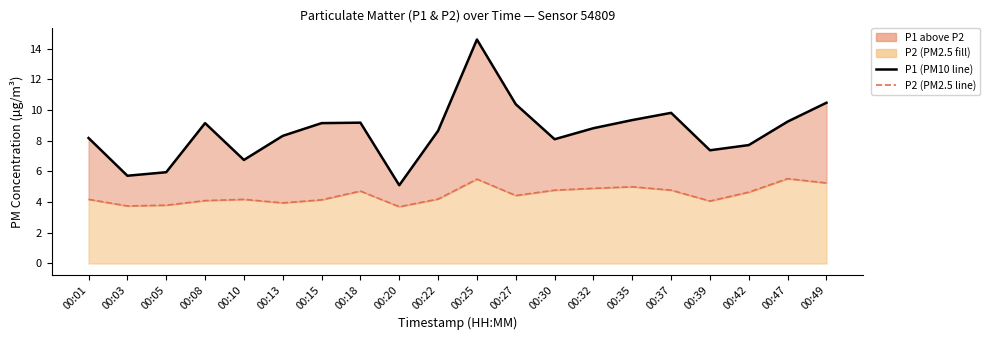

Reading left to right, list all the values displayed in this chart.

P1 (PM10): 8.2	5.7	6.0	9.2	6.8	8.3	9.2	9.2	5.1	8.7	14.6	10.4	8.1	8.8	9.3	9.8	7.4	7.7	9.2	10.5
P2 (PM2.5): 4.2	3.8	3.8	4.1	4.2	4.0	4.2	4.7	3.7	4.2	5.5	4.4	4.8	4.9	5.0	4.8	4.1	4.7	5.5	5.2